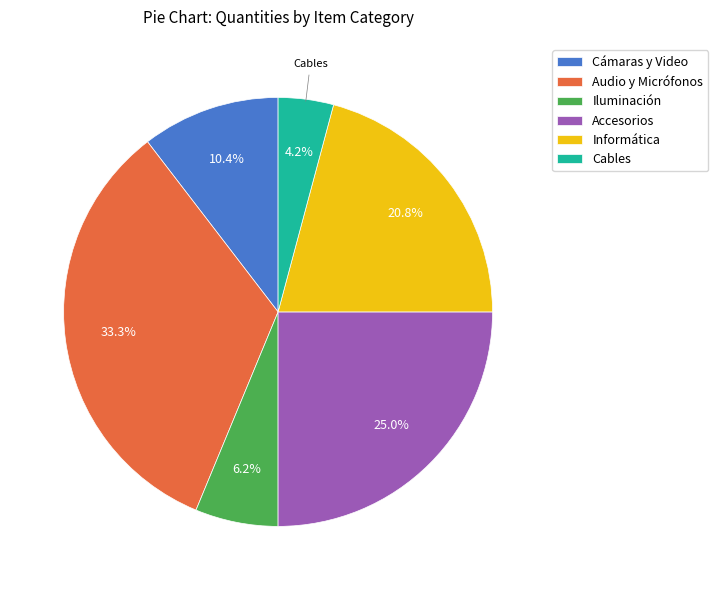

To the nearest percent, what is the average slice percentage?

17%